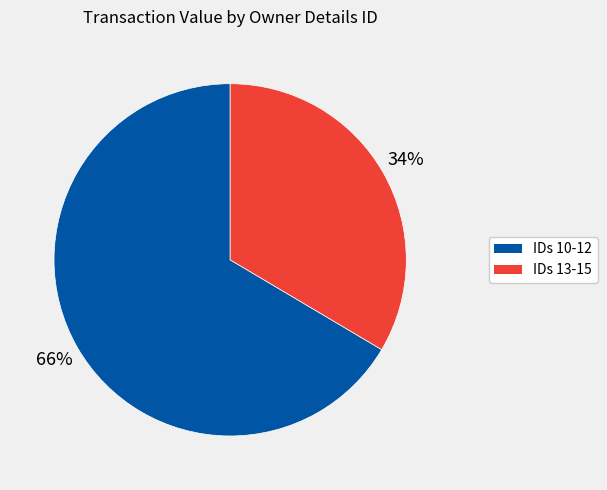

Is there any slice that represents more than half of the pie?

Yes